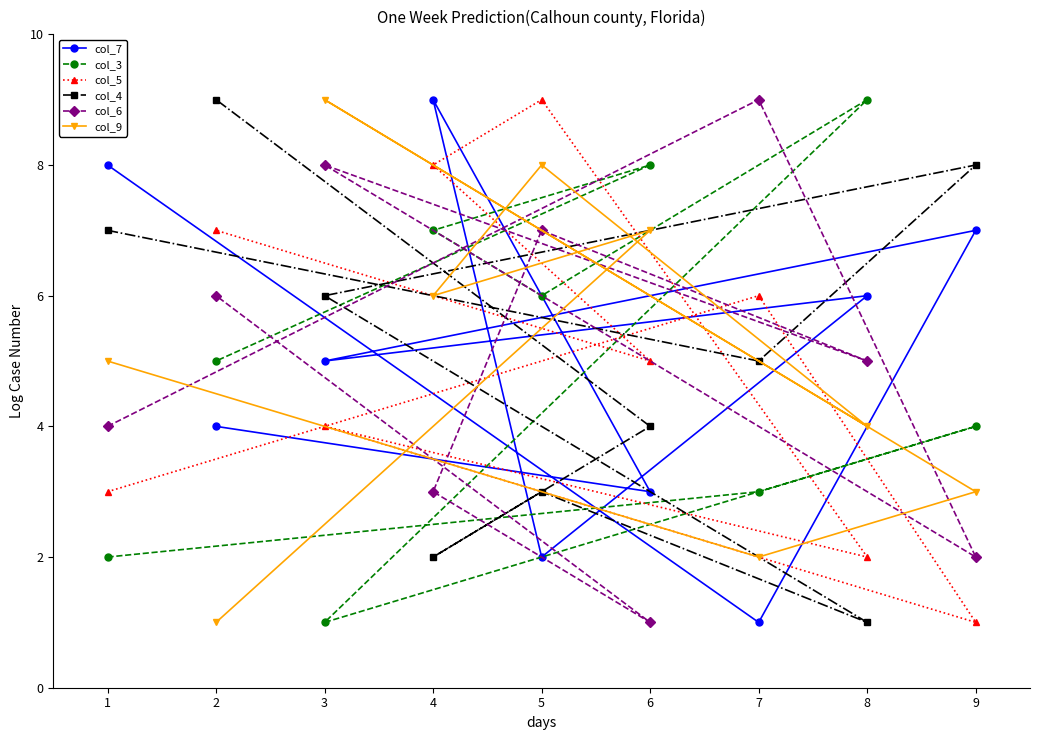

What is the greatest value displayed?

9